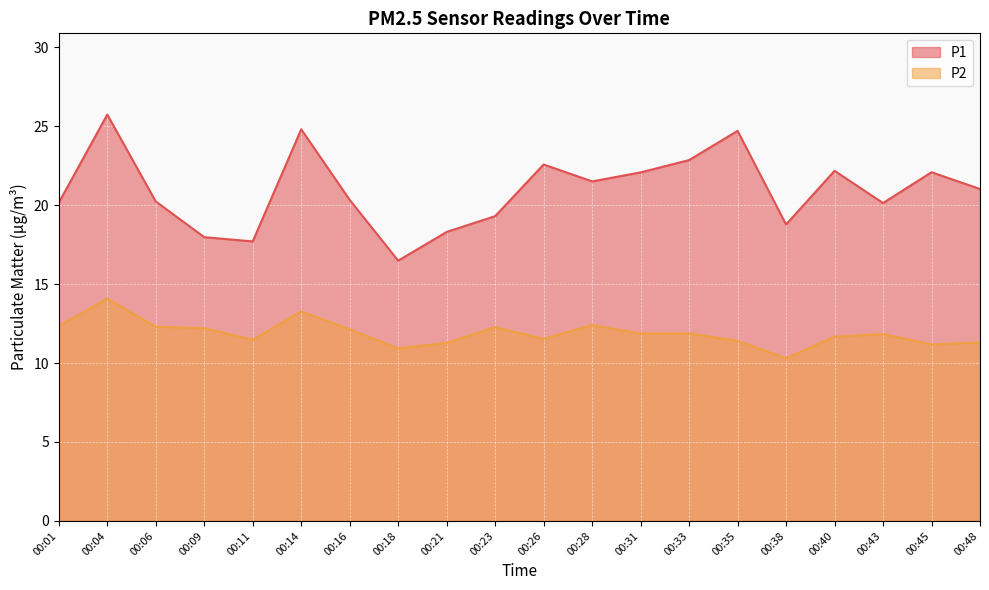

Reading right to left, extract all data points from this chart.

P1: 00:48=21.0	00:45=22.1	00:43=20.1	00:40=22.2	00:38=18.8	00:35=24.7	00:33=22.9	00:31=22.1	00:28=21.5	00:26=22.6	00:23=19.3	00:21=18.3	00:18=16.5	00:16=20.3	00:14=24.8	00:11=17.7	00:09=18.0	00:06=20.2	00:04=25.7	00:01=20.1
P2: 00:48=11.3	00:45=11.2	00:43=11.8	00:40=11.7	00:38=10.3	00:35=11.4	00:33=11.9	00:31=11.9	00:28=12.4	00:26=11.5	00:23=12.3	00:21=11.3	00:18=10.9	00:16=12.1	00:14=13.3	00:11=11.5	00:09=12.2	00:06=12.3	00:04=14.1	00:01=12.3